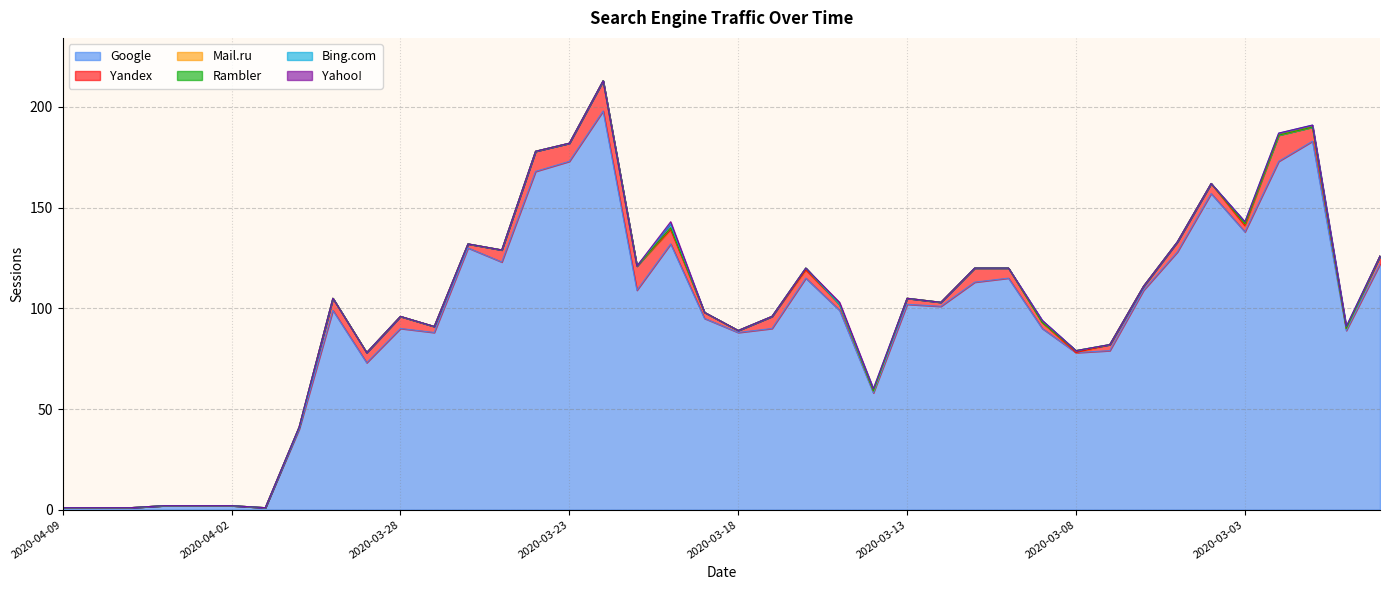

True or false: Mail.ru has a value of 1 at 2020-02-28.

False